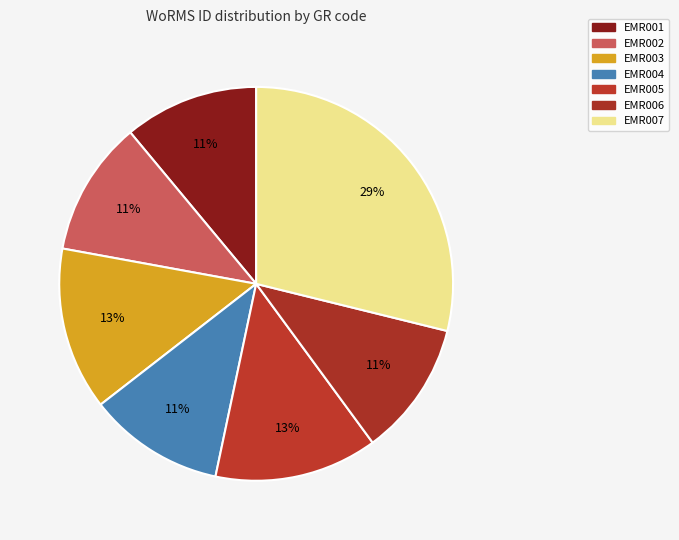

Count the number of slices in the pie.

7